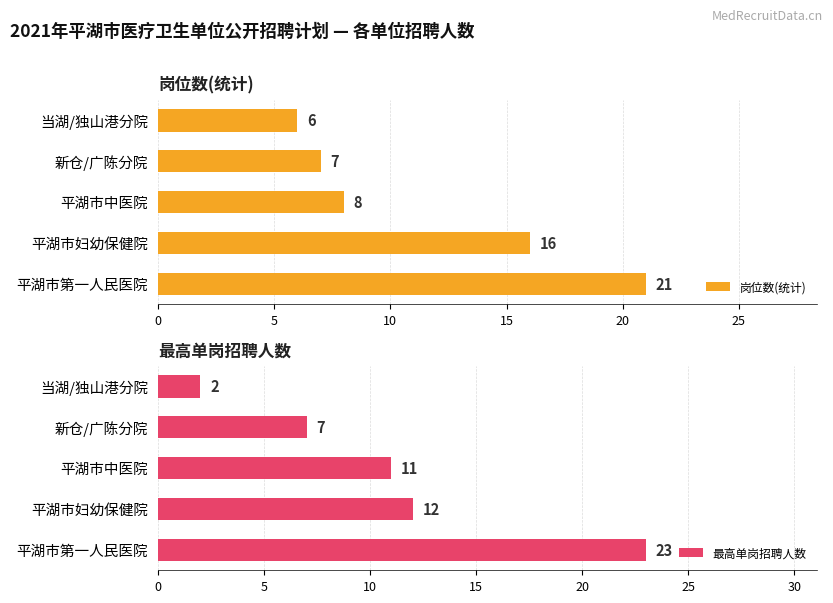

How many data points in 岗位数(统计) are less than 8?

2